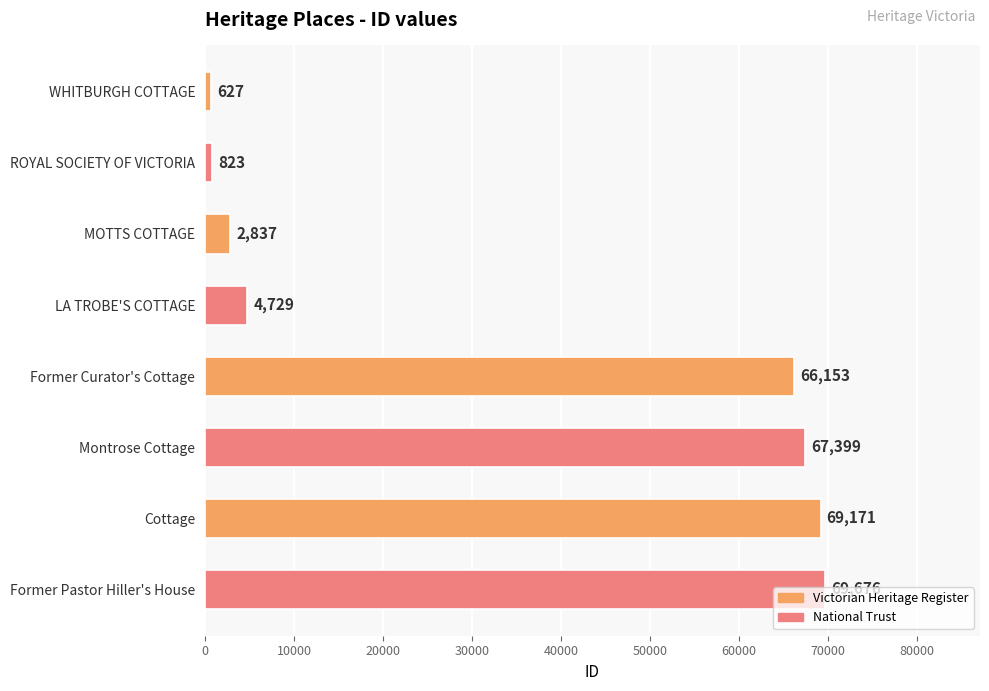

The value at WHITBURGH COTTAGE is 627. True or false?

True